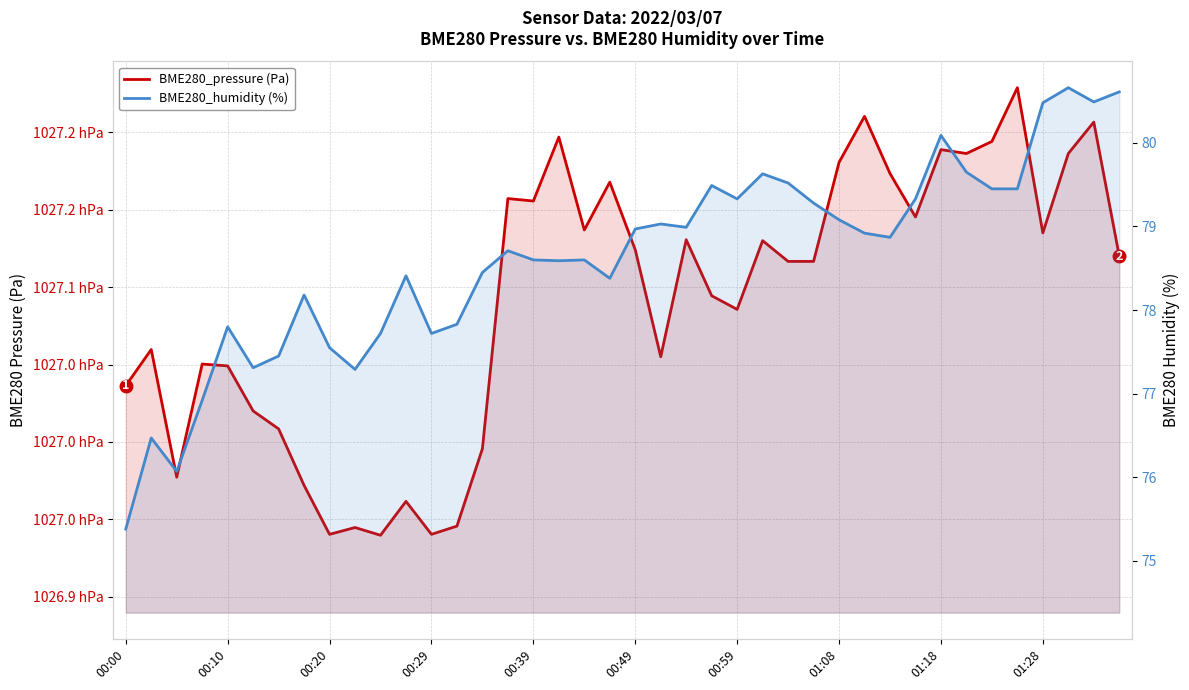

True or false: BME280_humidity (%) and BME280_pressure (Pa) cross at least once.

False